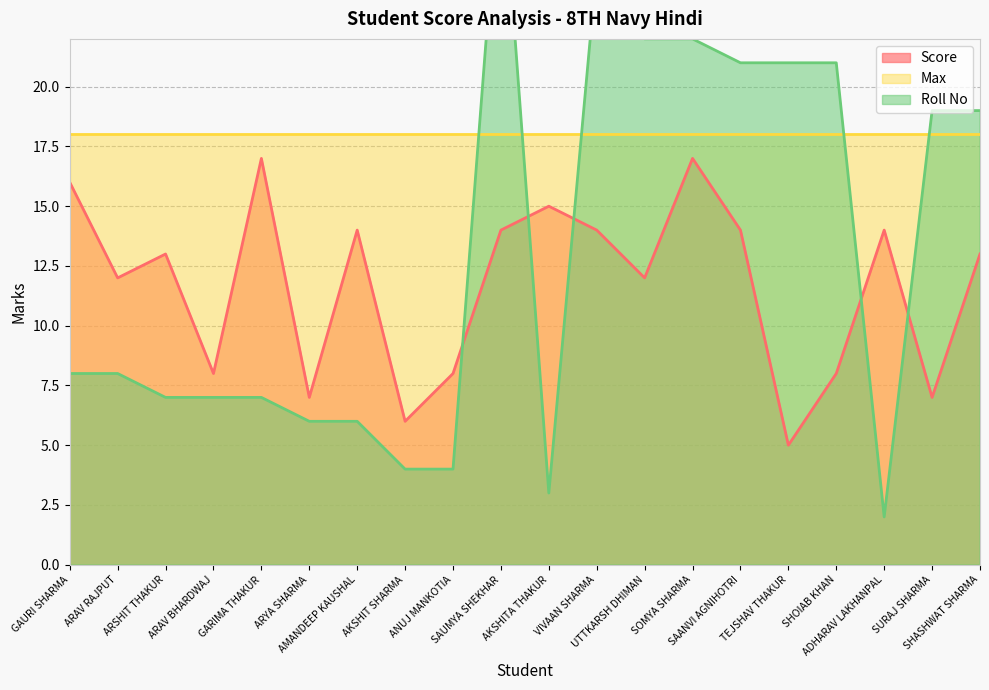

What is the total value across all series at AKSHITA THAKUR?

18